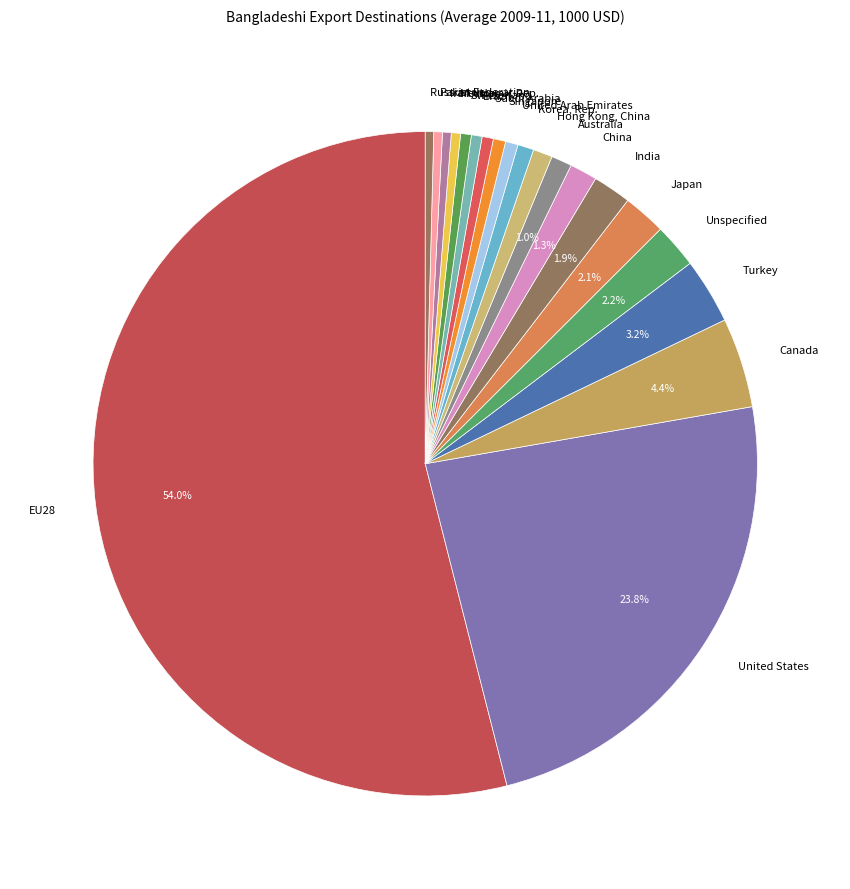

What is the ratio of the value at Saudi Arabia to the value at Canada?

0.1